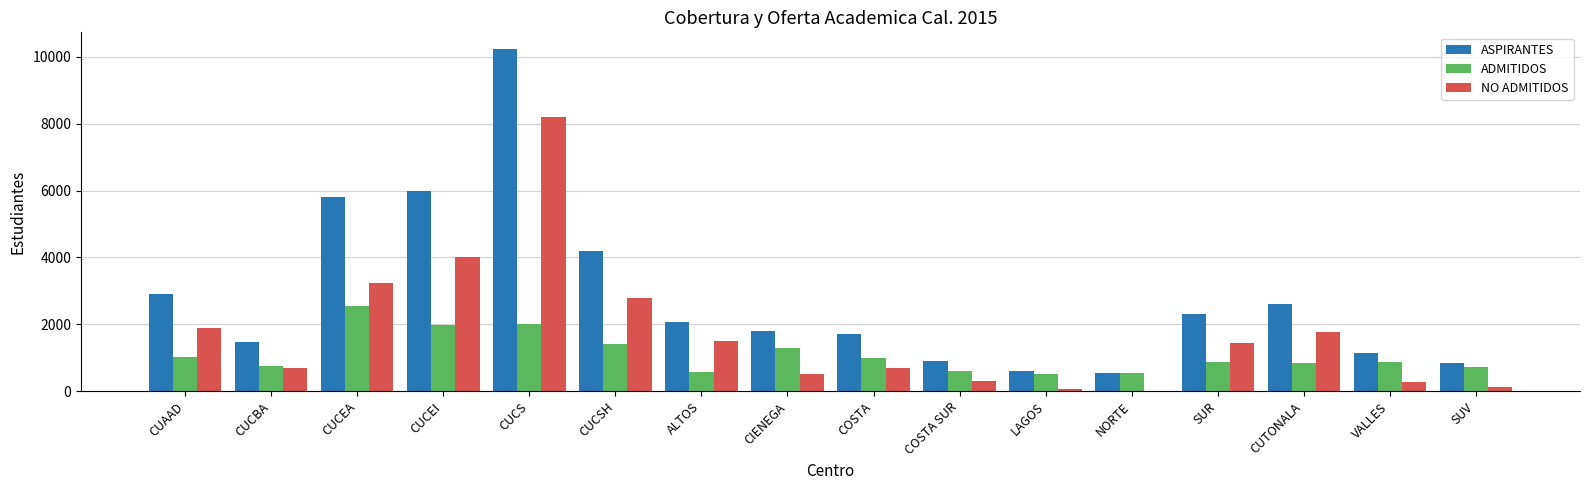

At which category is the sum across all series the highest?

CUCS